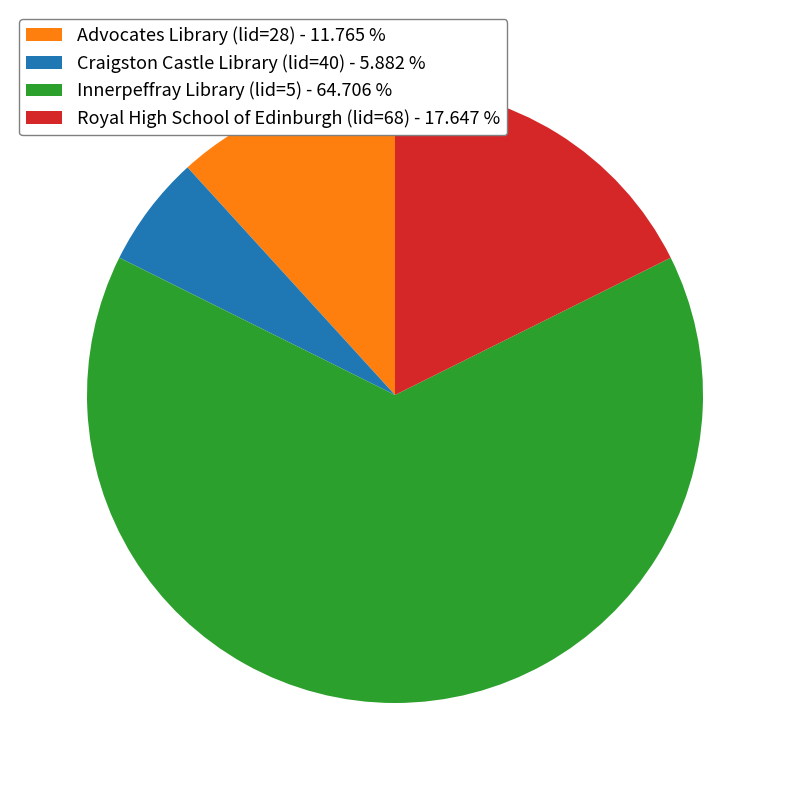

Is there a majority slice in this chart?

Yes